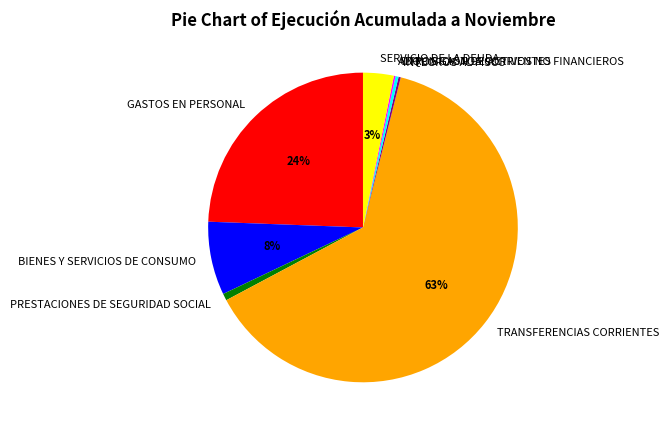

Which slice is the largest?

TRANSFERENCIAS CORRIENTES